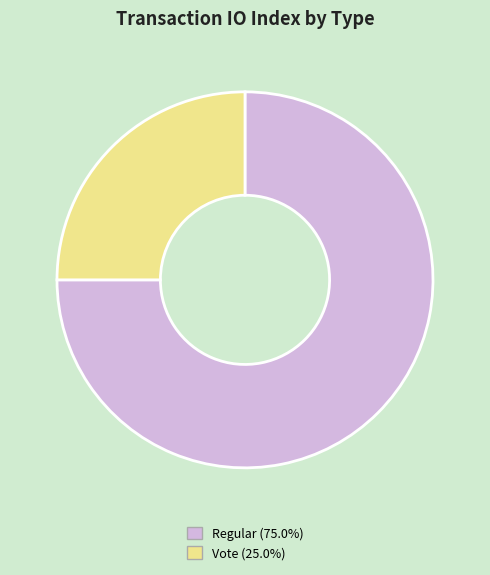

What is the majority slice?

Regular